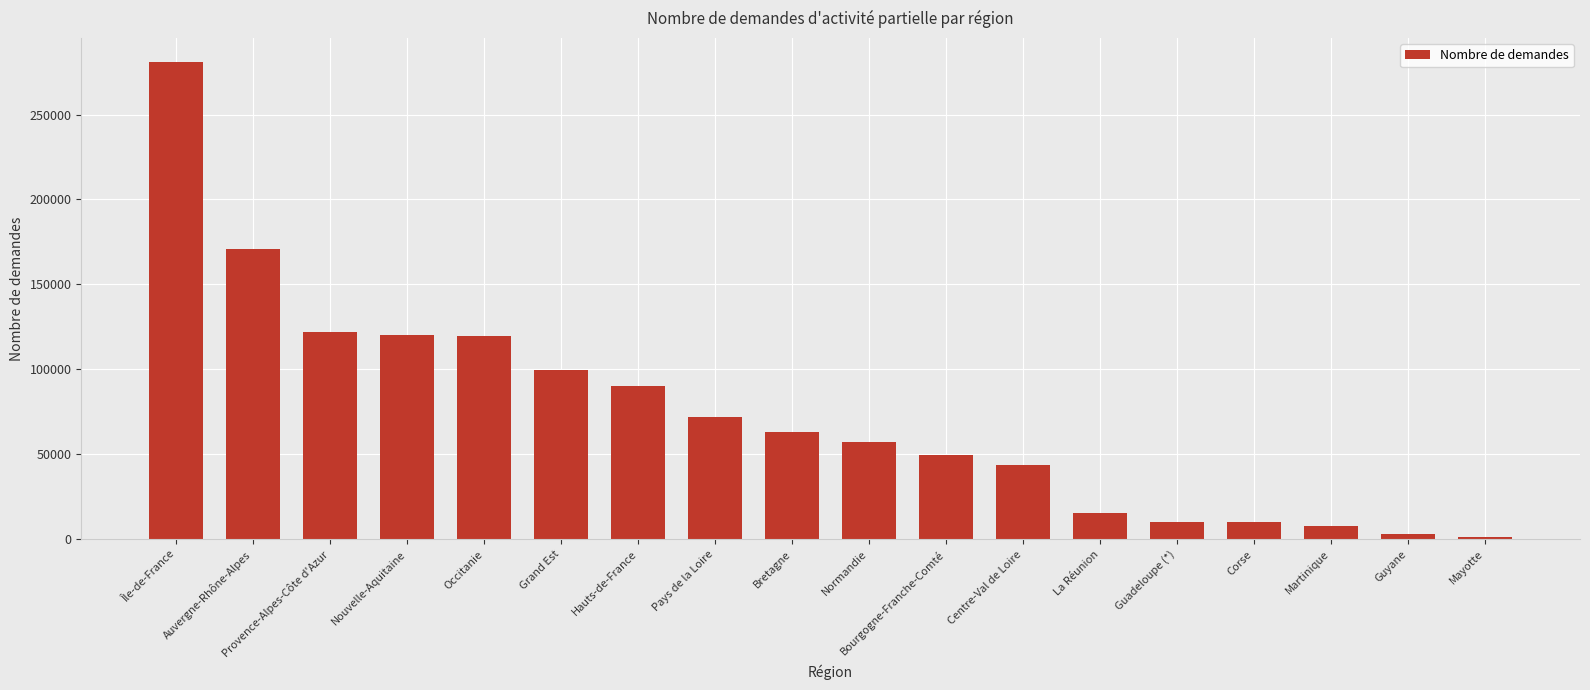

How many bars are there in total?

18